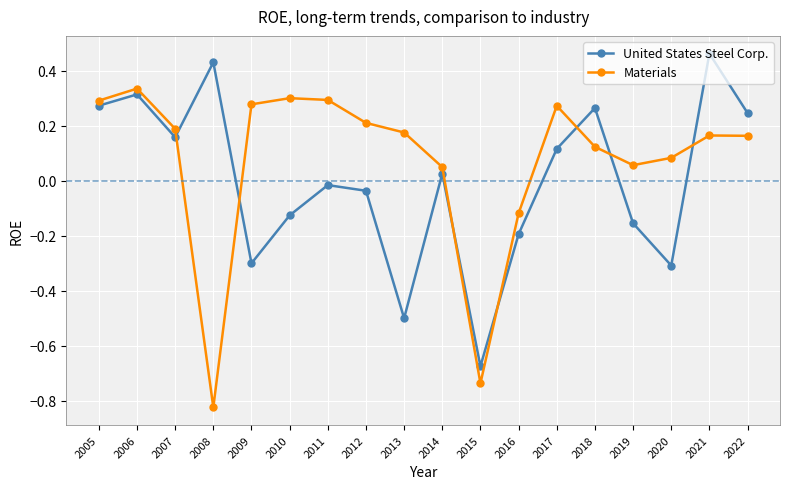

List the series in order of their overall mean, lowest first.

United States Steel Corp., Materials